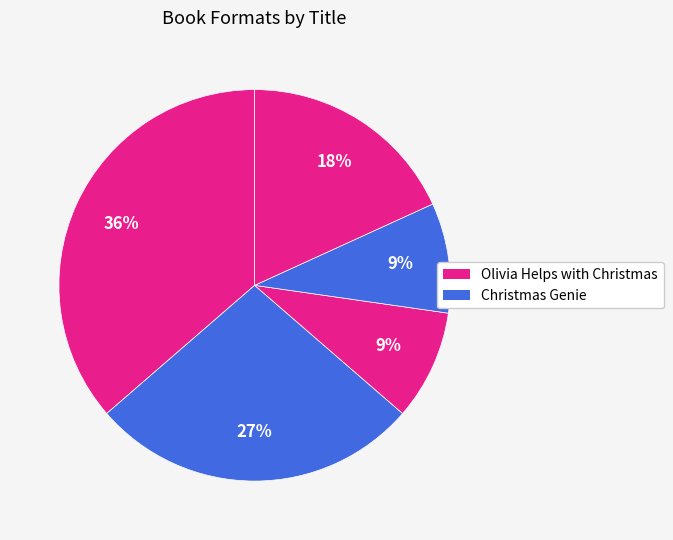

How many slices are in this pie chart?

5